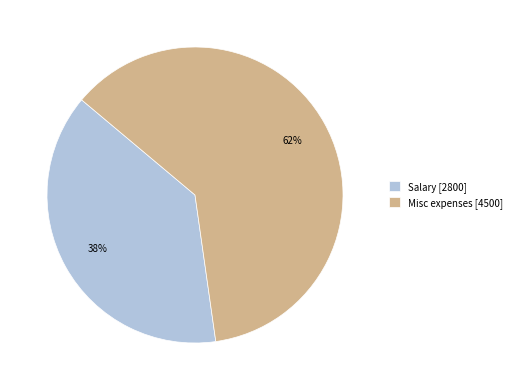

Which category has the smallest portion of the pie?

Salary